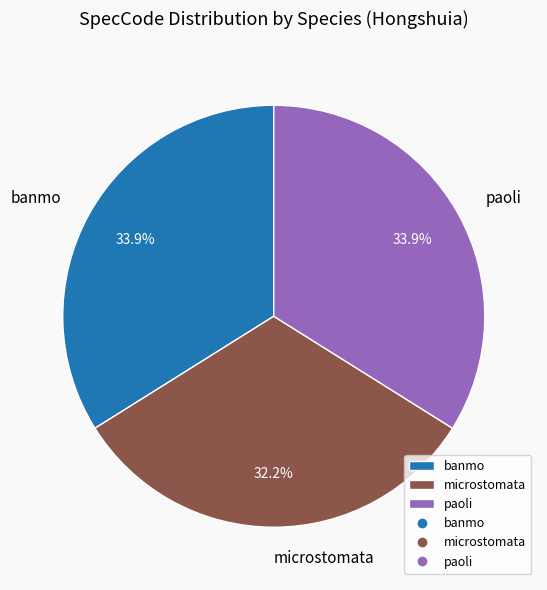

How many slices are in this pie chart?

3